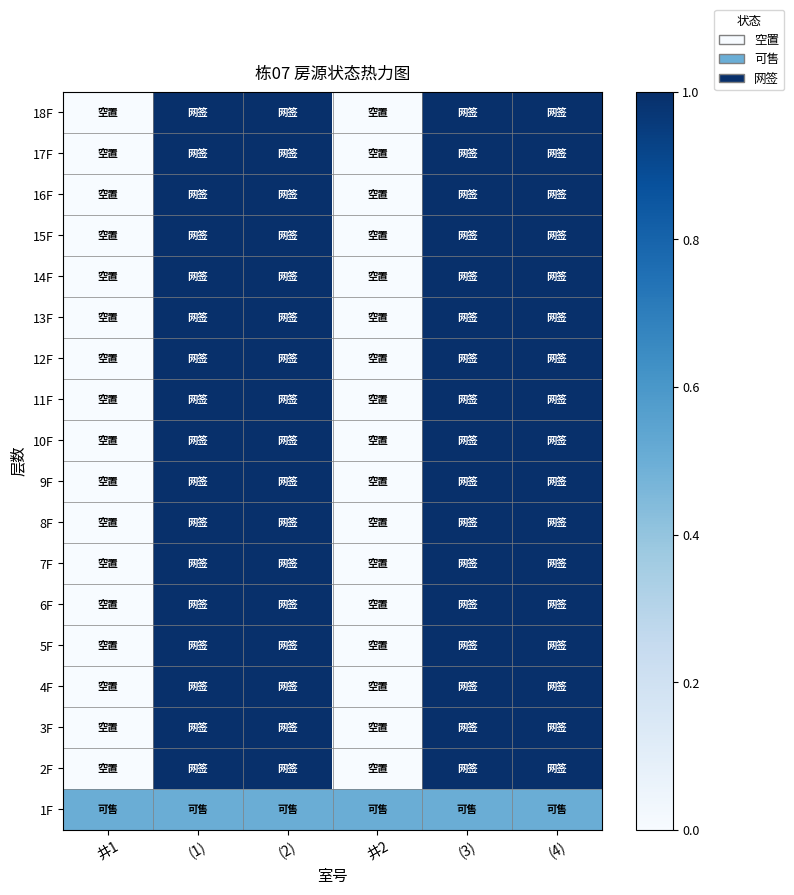

Between 井2 and 井1, which is larger?

井2